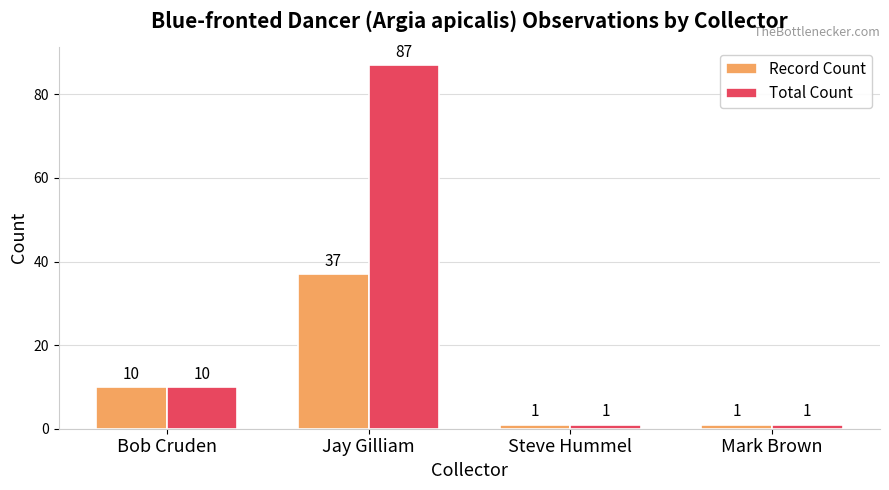

Rank the series by their average value, from highest to lowest.

Total Count, Record Count